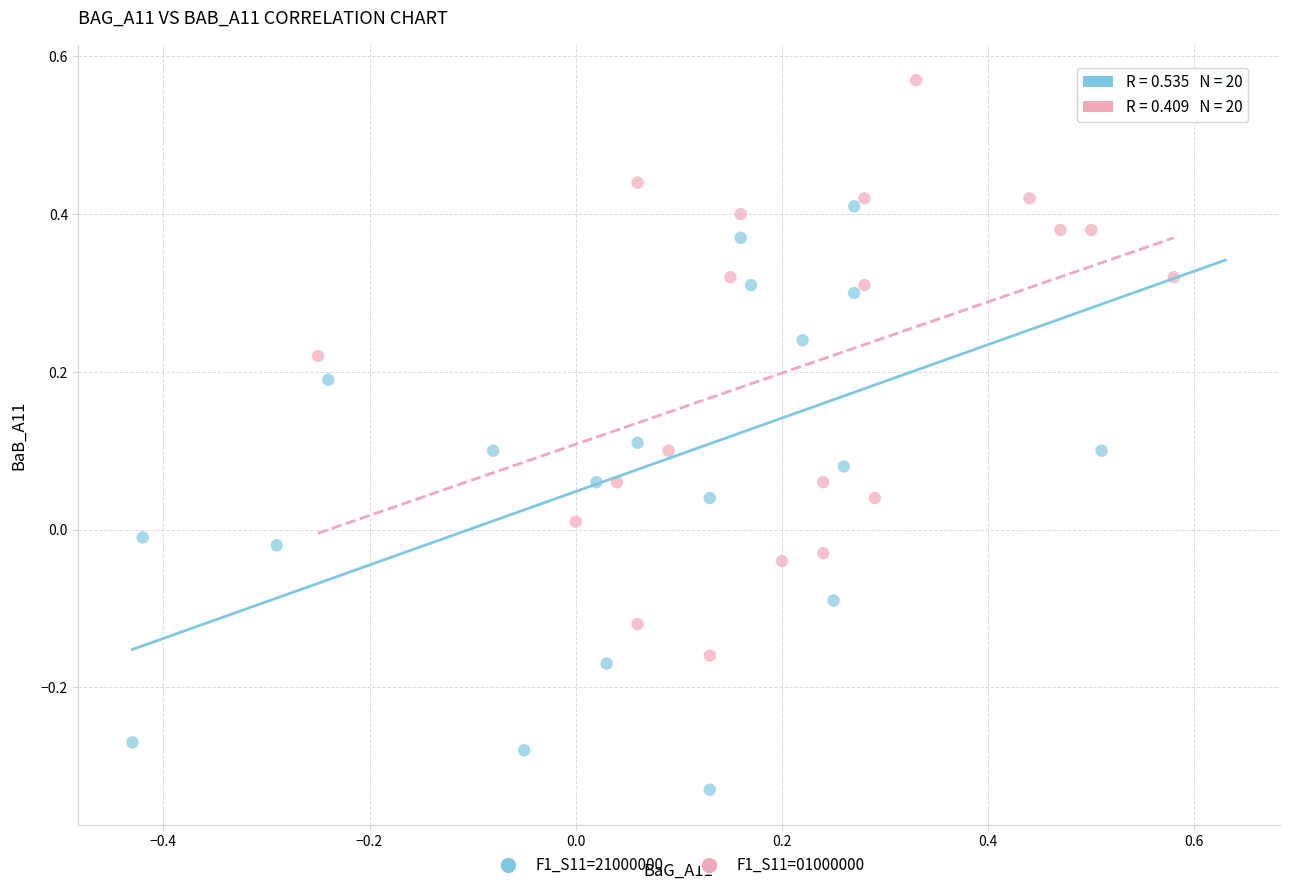

Which series has the widest spread of Y values?

F1_S11=21000000